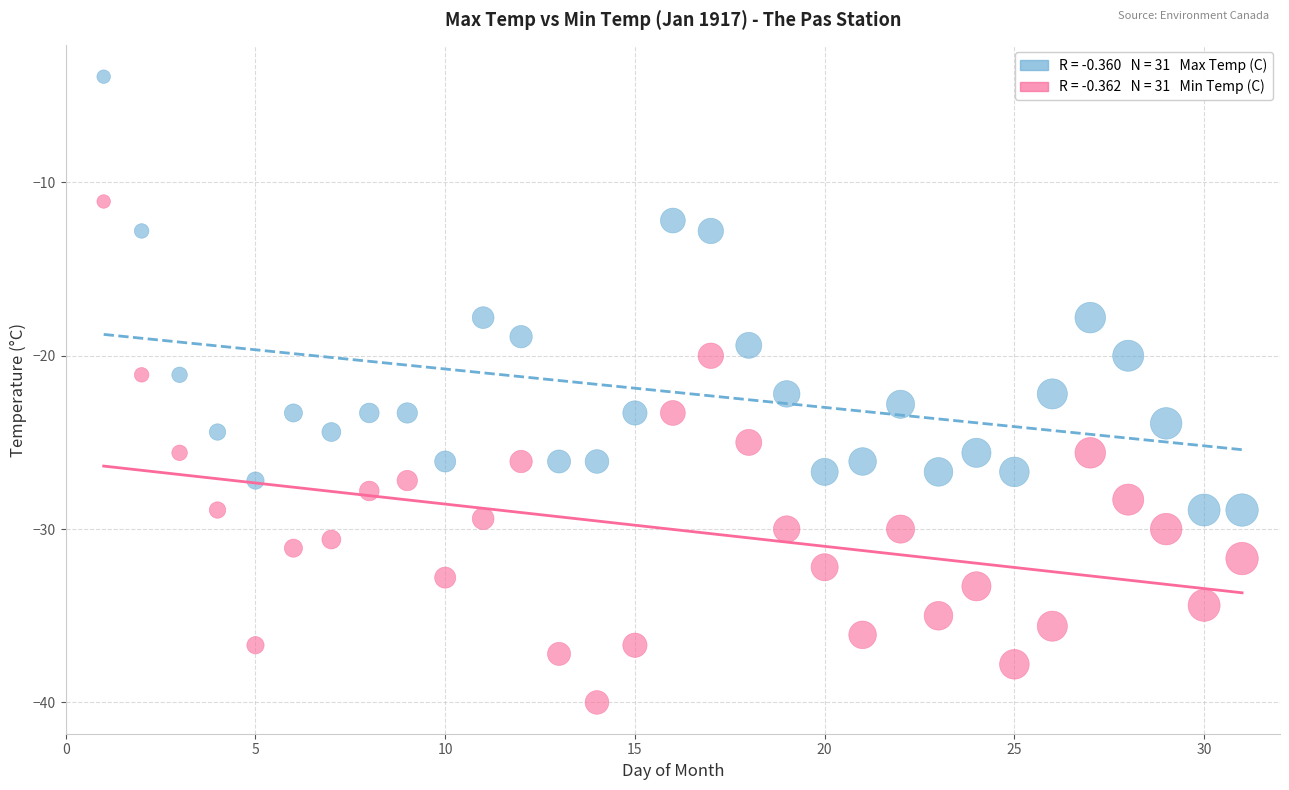

Across all data points, what is the range of Y values (max minus min)?

36.1